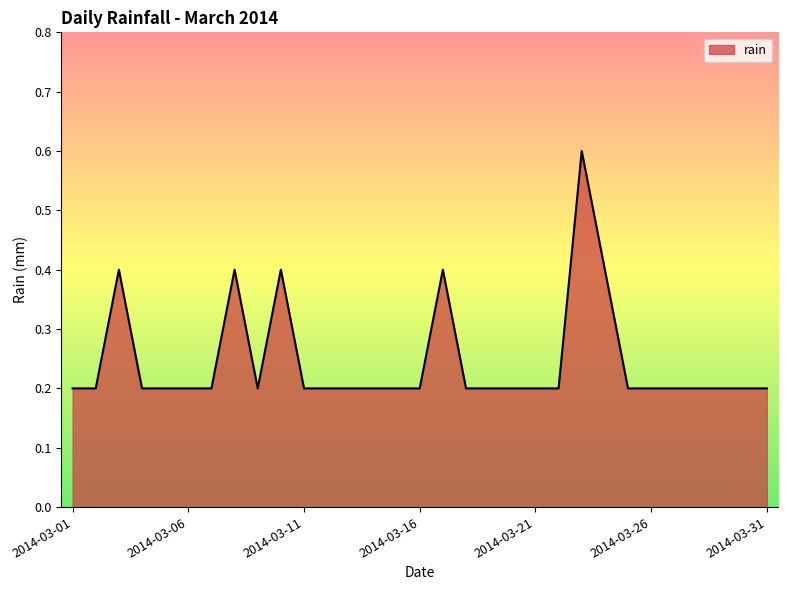

What is the difference between the maximum and minimum values?

0.4